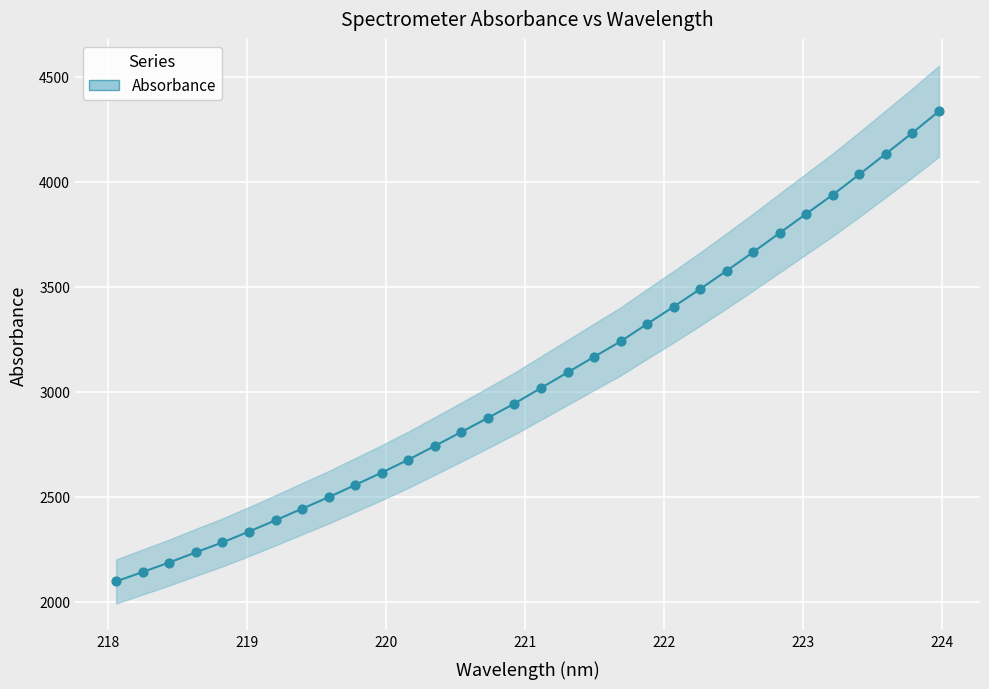

What is the range of X values (max minus min)?

5.9